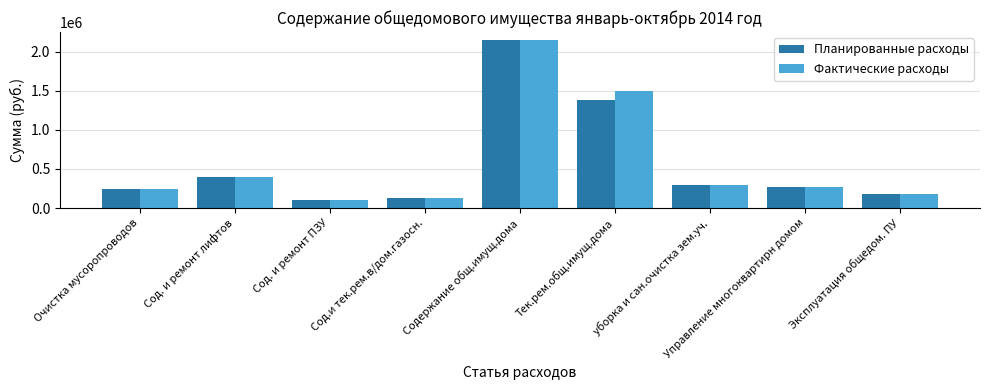

At Тек.рем.общ.имущ.дома, list the series in order from largest to smallest.

Фактические расходы, Планированные расходы